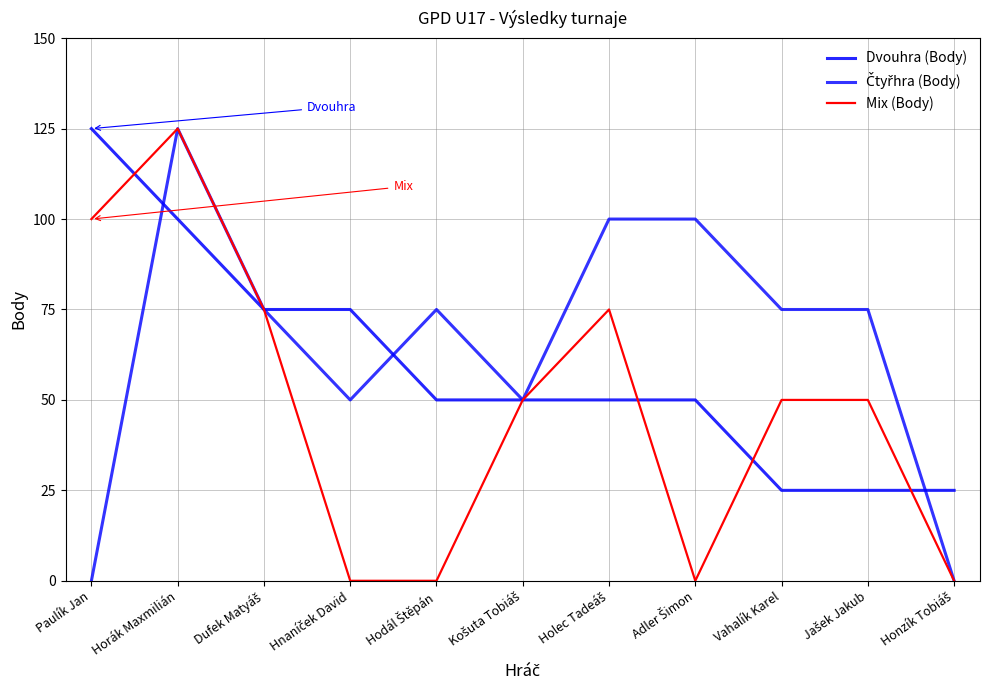

True or false: Mix (Body) has more than 1 interior local peaks.

True